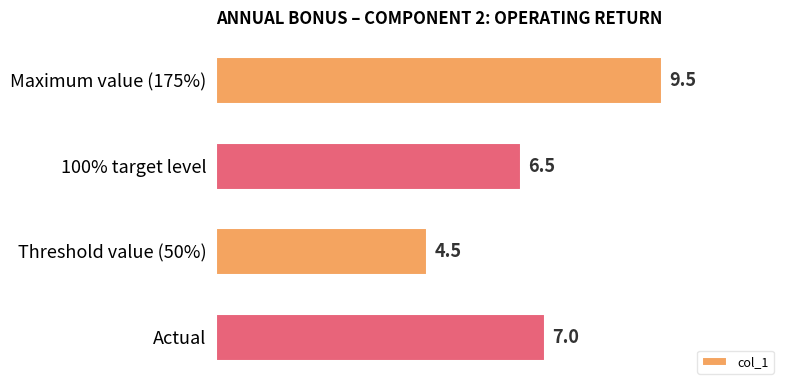

True or false: the data shows 1.8 at Threshold value (50%).

False